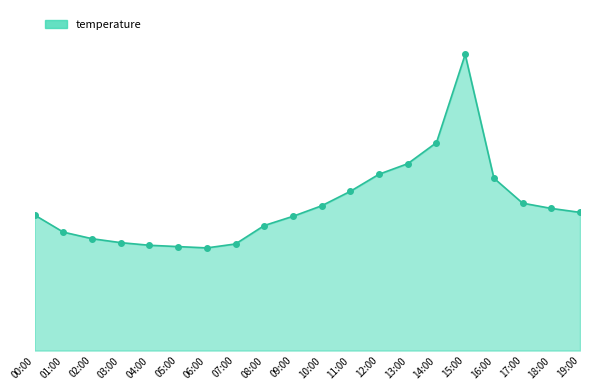

True or false: there are more than 2 points higher than both neighbors.

False